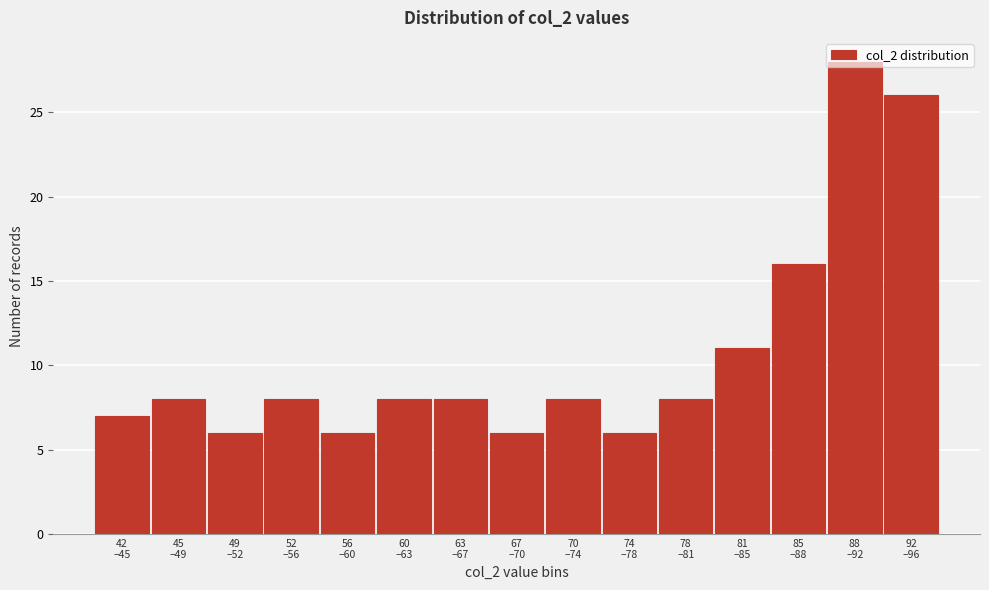

What is the greatest value displayed?

28